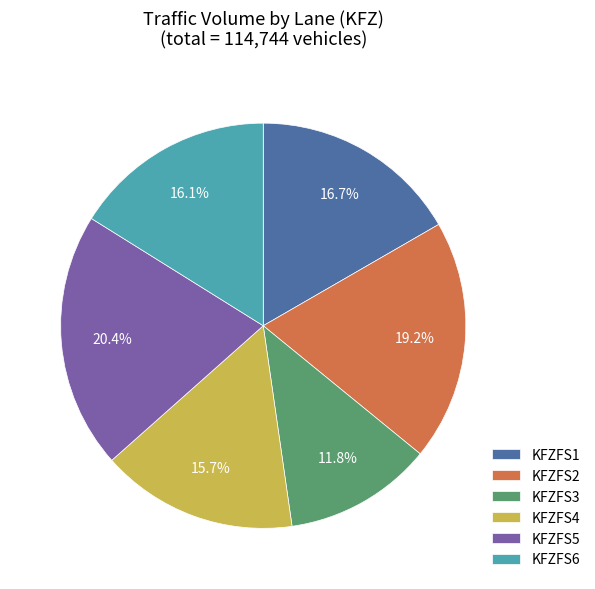

Count the number of slices in the pie.

6